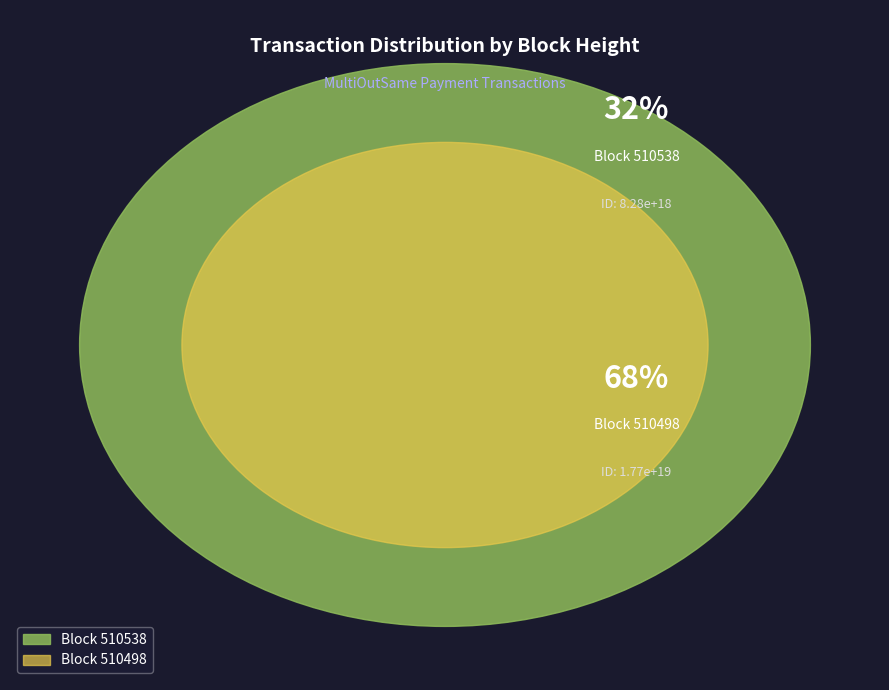

What percentage is the 510498 slice, to the nearest percent?

68%